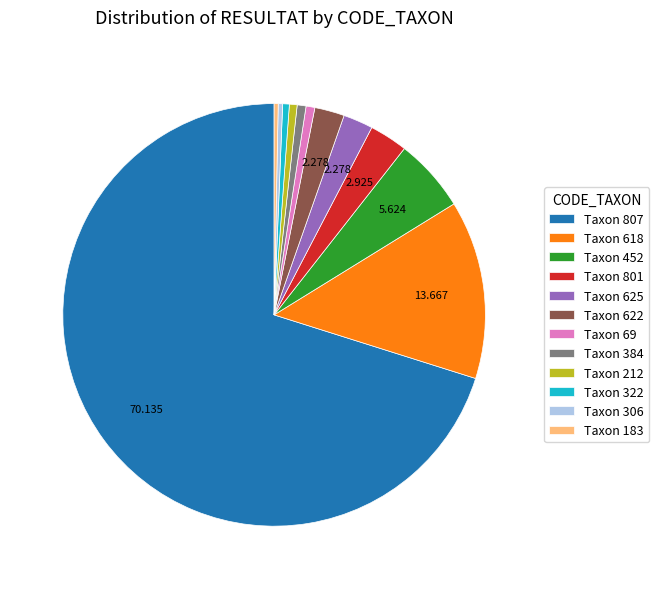

Do Taxon 622 and Taxon 452 together represent more than half of the pie?

No